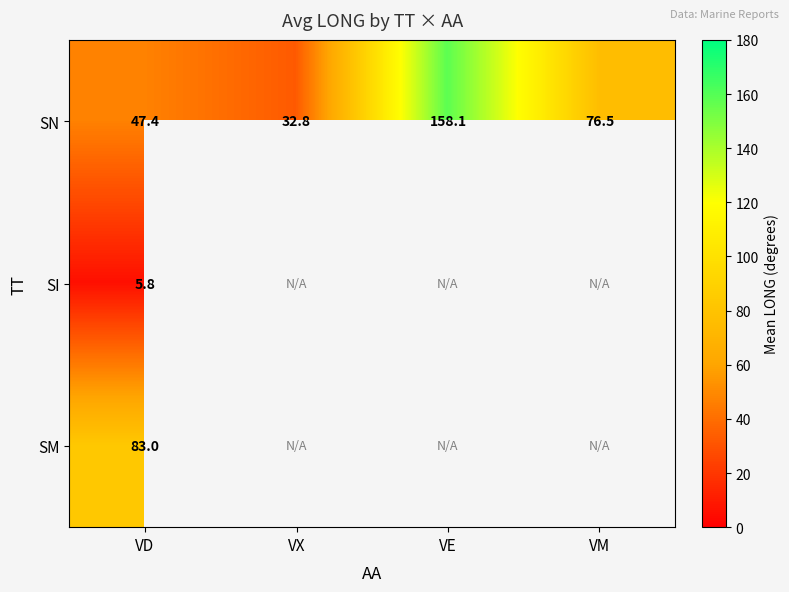

Between VM and VX, which is larger?

VM